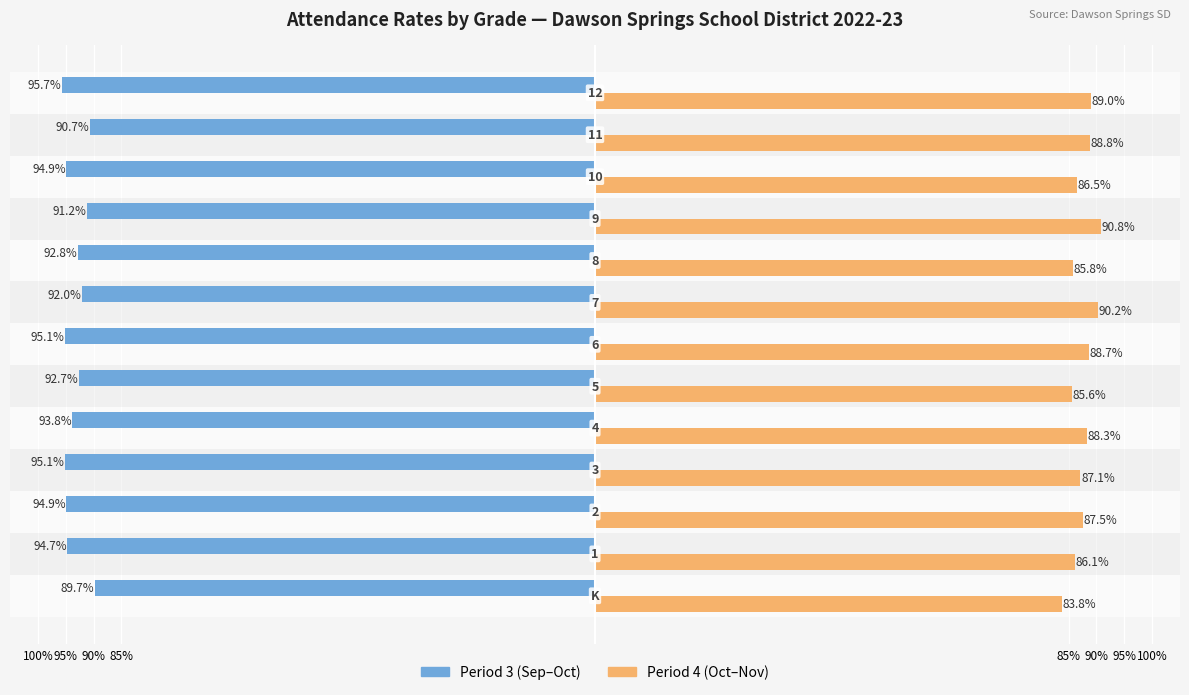

How many groups of bars are there?

13